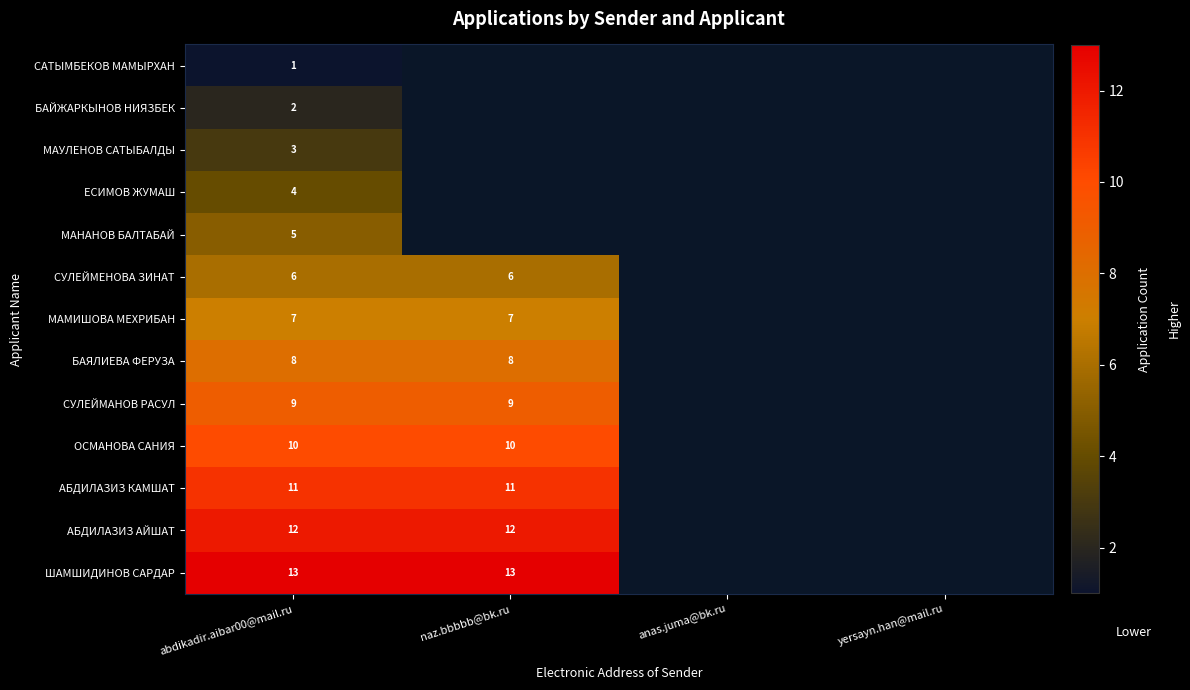

Is it true that СУЛЕЙМАНОВ РАСУЛ equals 13 at abdikadir.aibar00@mail.ru?

False